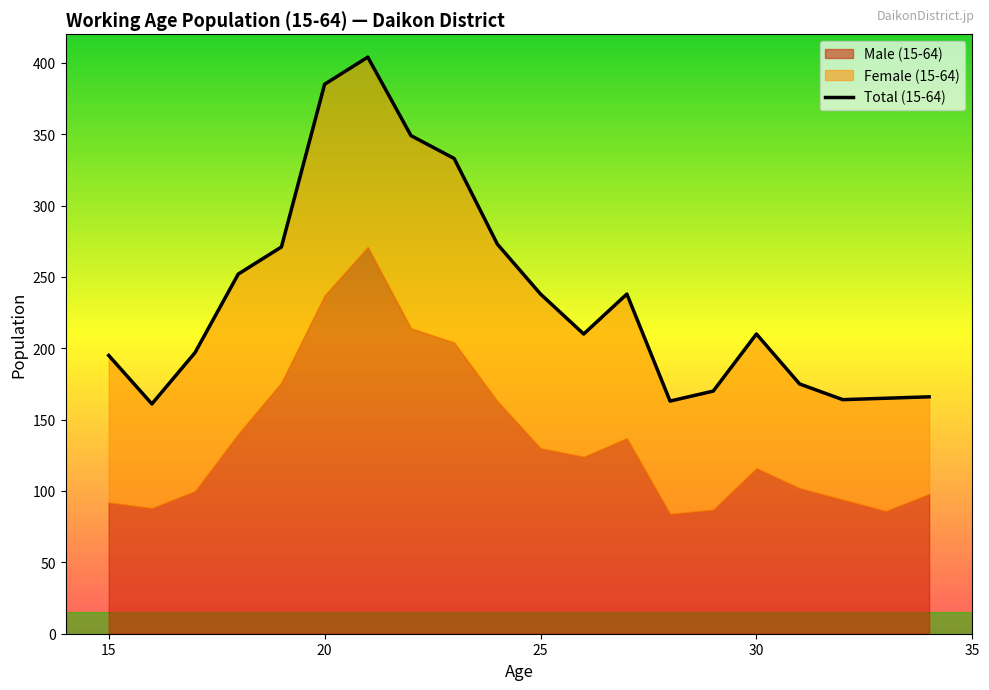

Which series has the largest total across all categories?

Total (15-64)